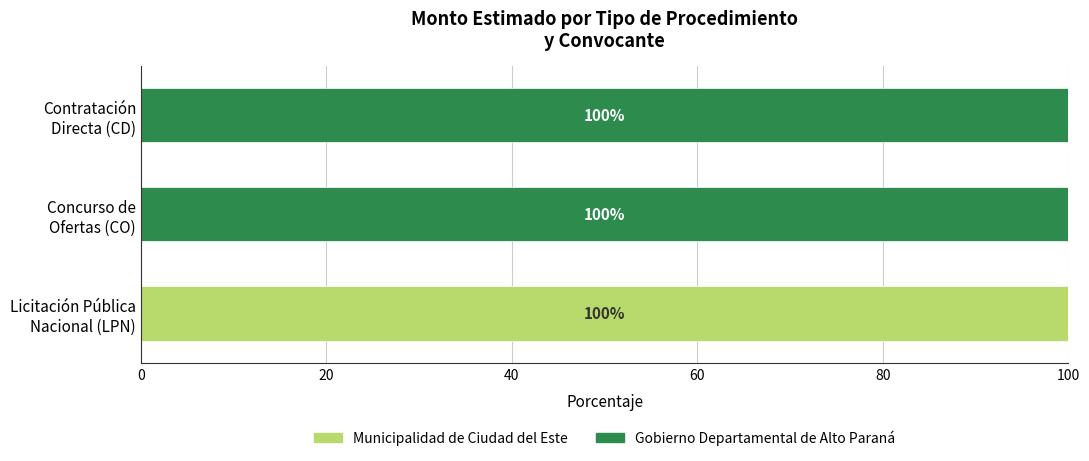

How many categories are shown in the chart?

3